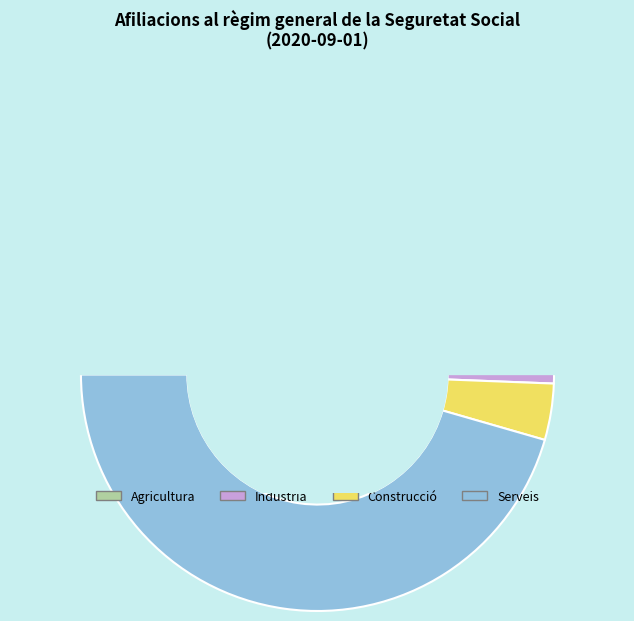

Which category has the smallest portion of the pie?

Agricultura